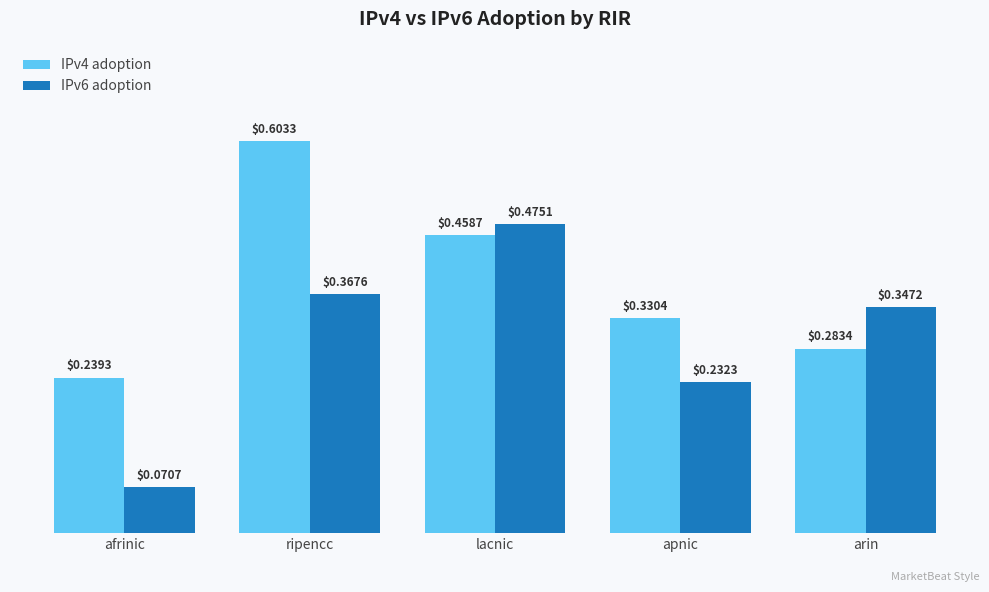

Rank the series at ripencc from lowest to highest value.

IPv6 adoption, IPv4 adoption